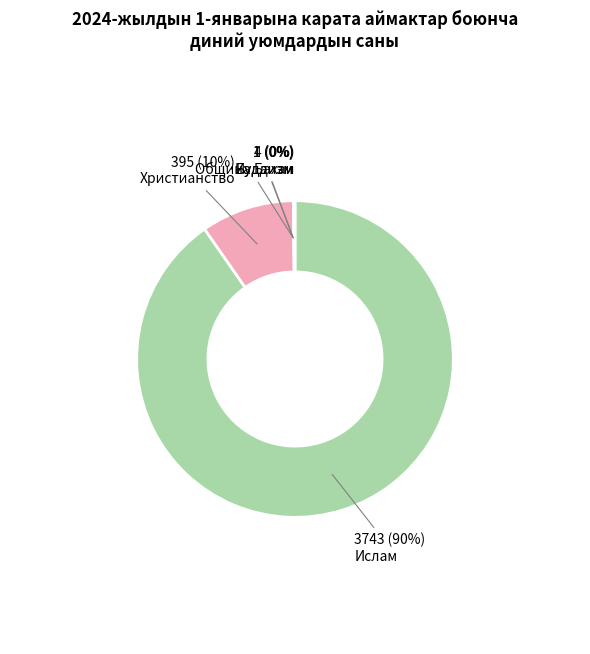

How much of the chart is everything except Община Бахаи?

99.9%